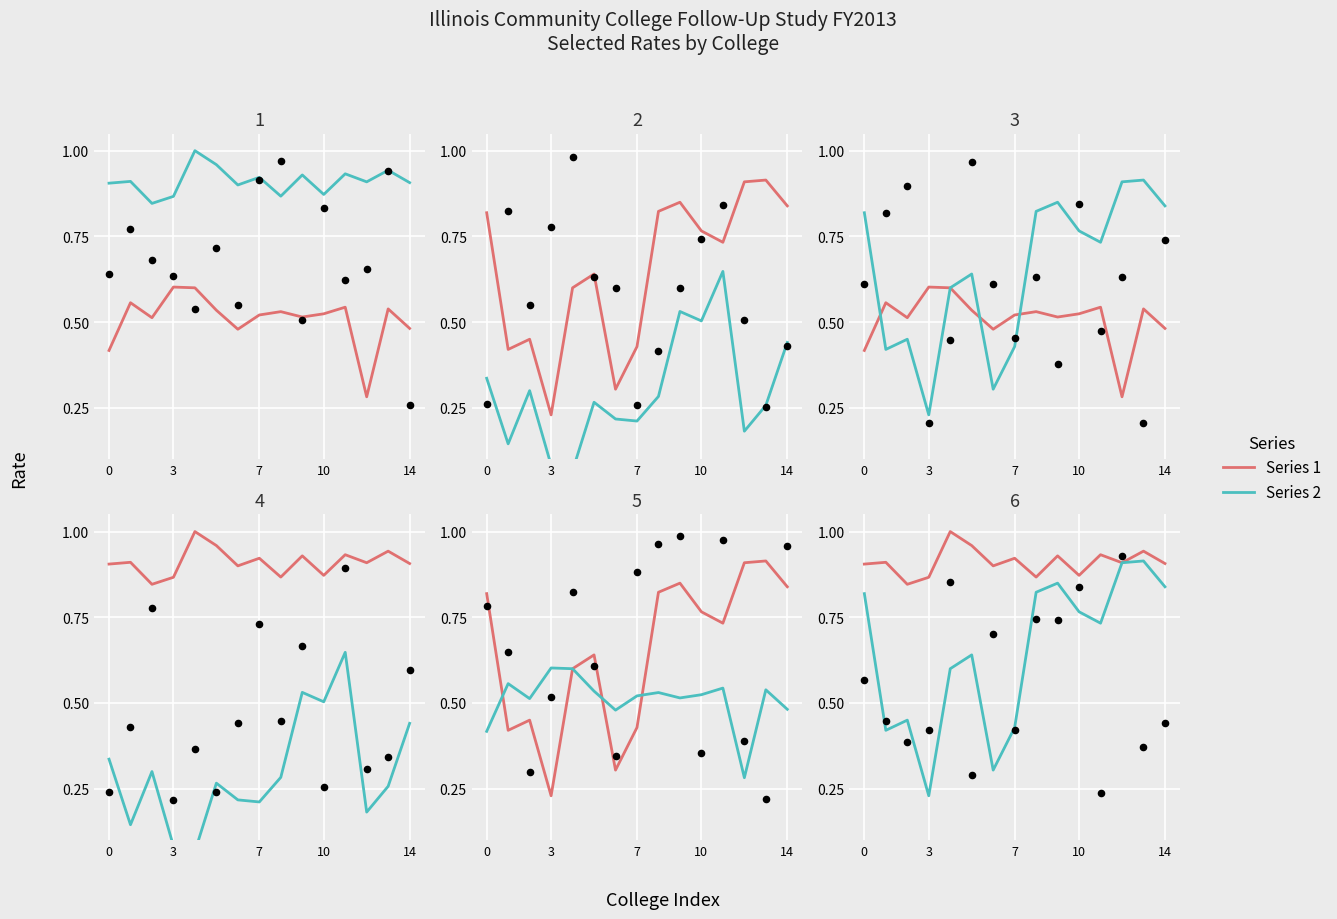

Which series has the widest spread of Y values?

Series 2